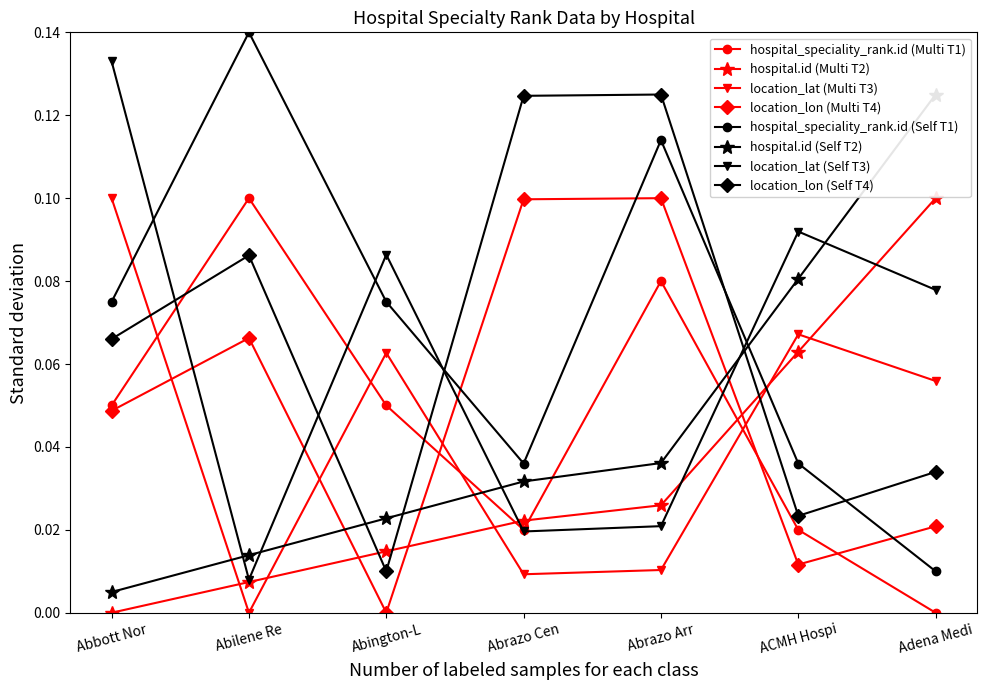

Is the value of location_lon (Multi T4) at ACMH Hospi greater than the value of hospital_speciality_rank.id (Multi T1) at Adena Medi?

Yes